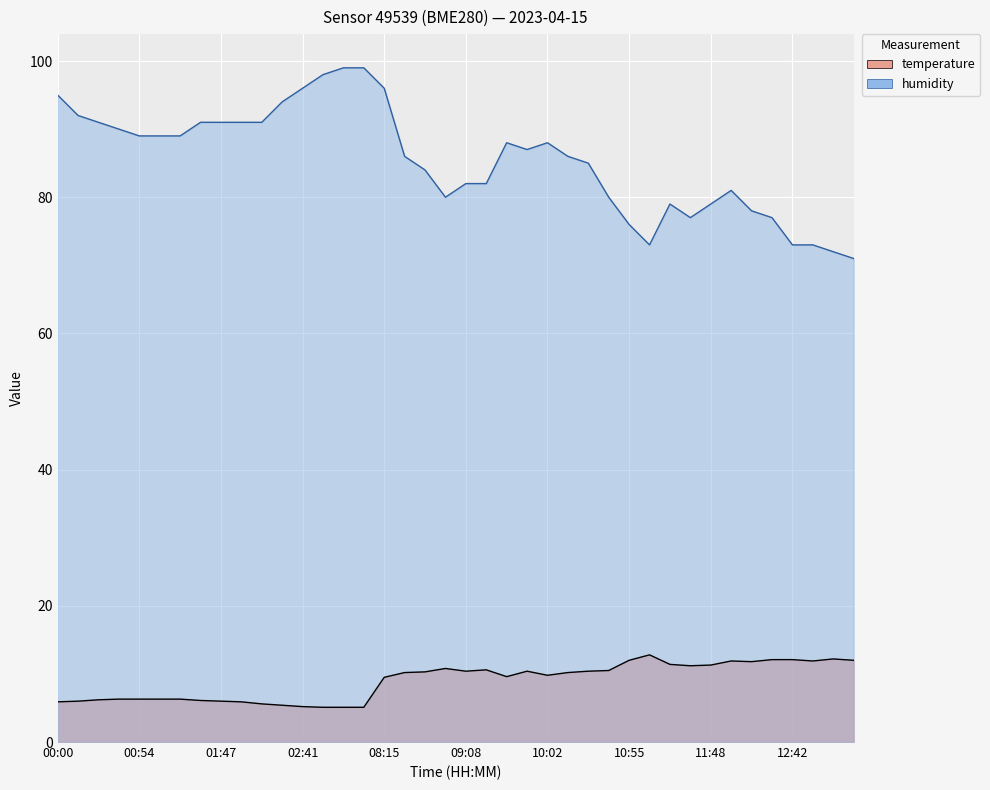

How many lines are shown in the chart?

2